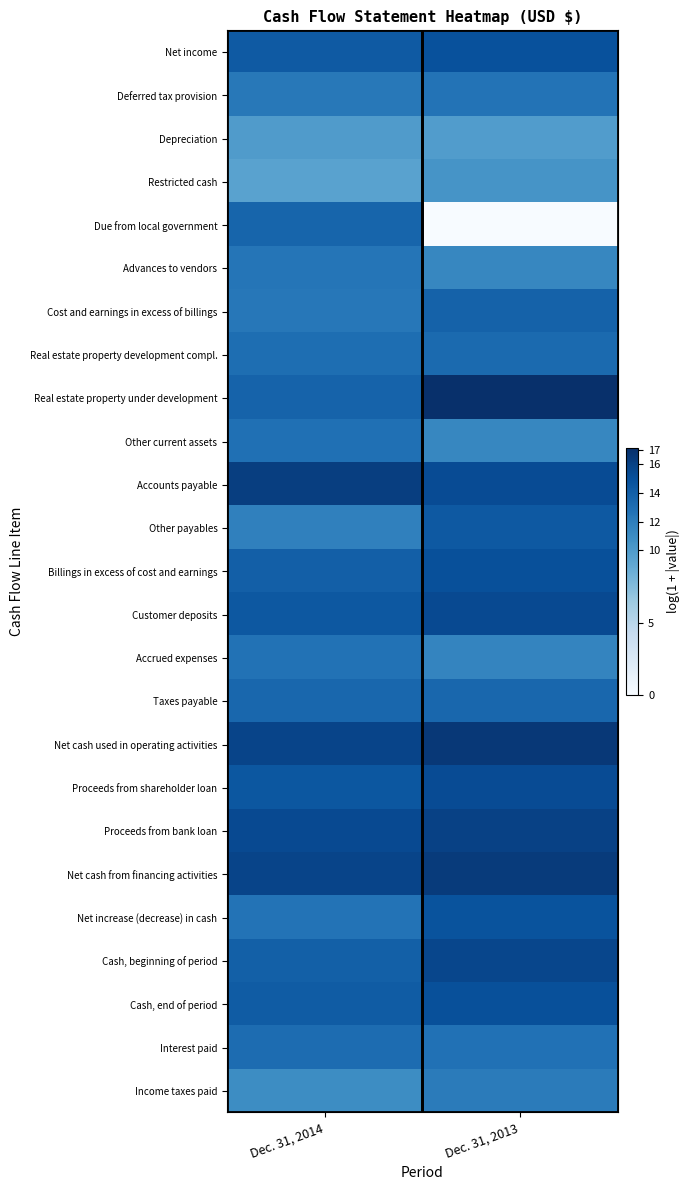

What is the difference between the highest and lowest values at Dec. 31, 2013?

17.1